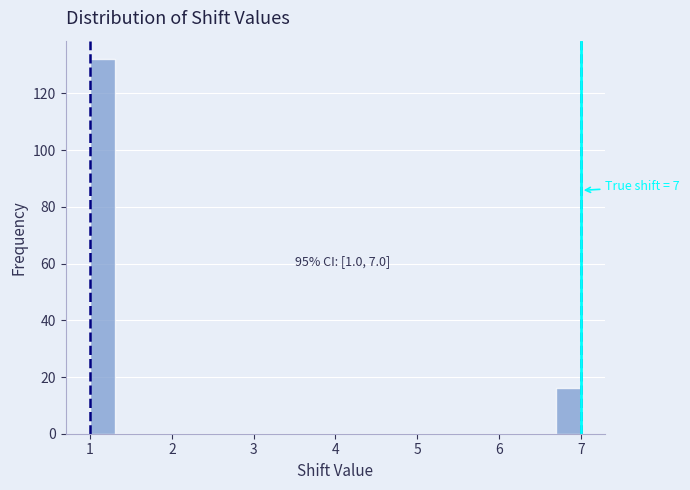

Read against the x-axis, roughly where is the centre of the tallest bar?

1.2